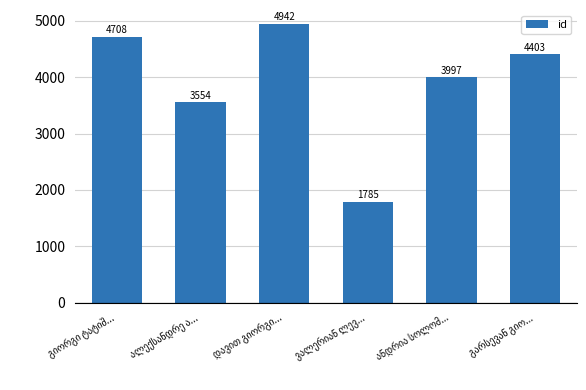

What is the average value?

3898